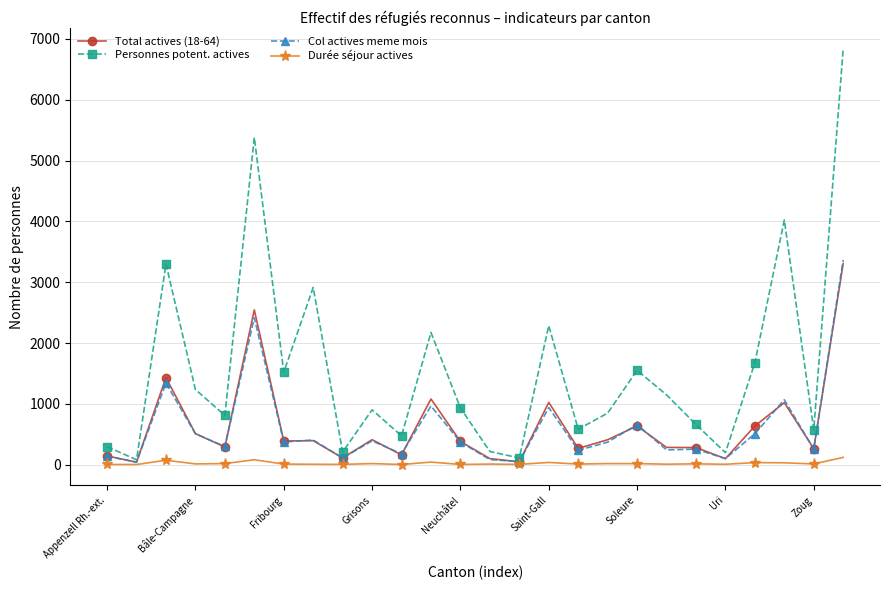

In Personnes potent. actives, how many points are higher than both neighbors (excluding endpoints)?

8